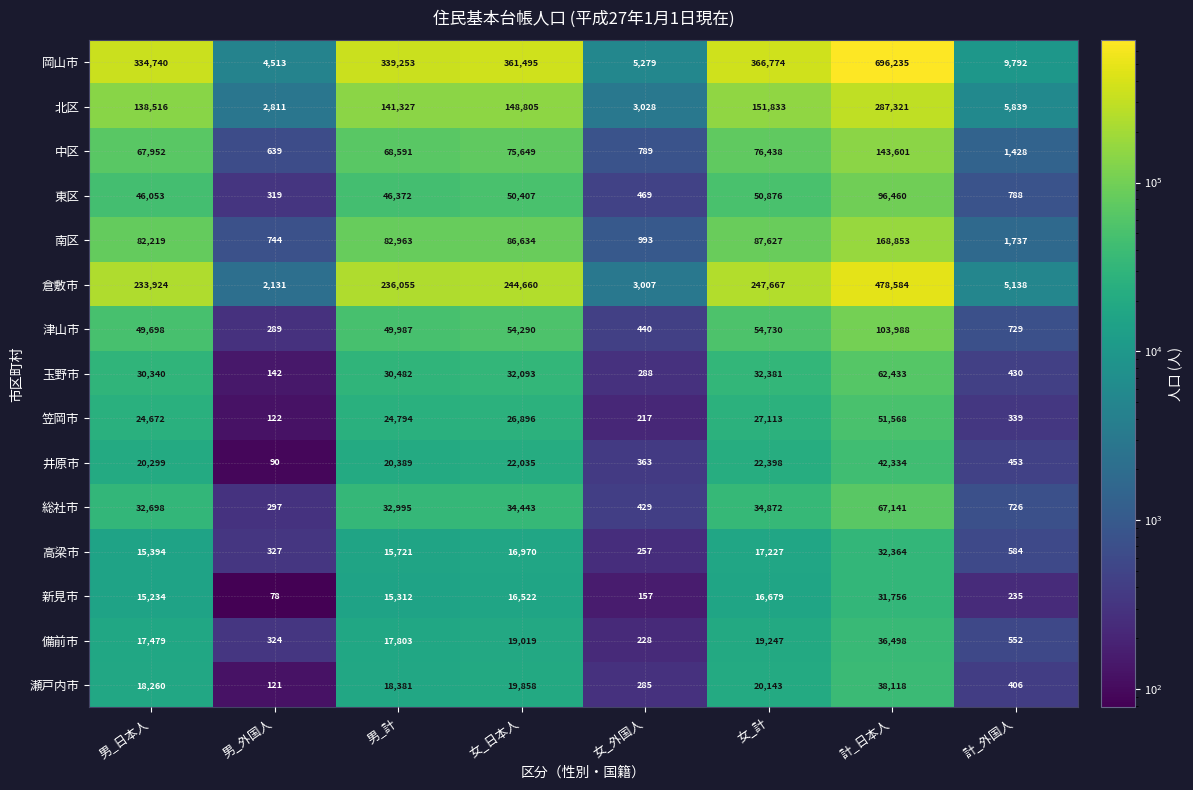

How many distinct data groups are displayed?

15